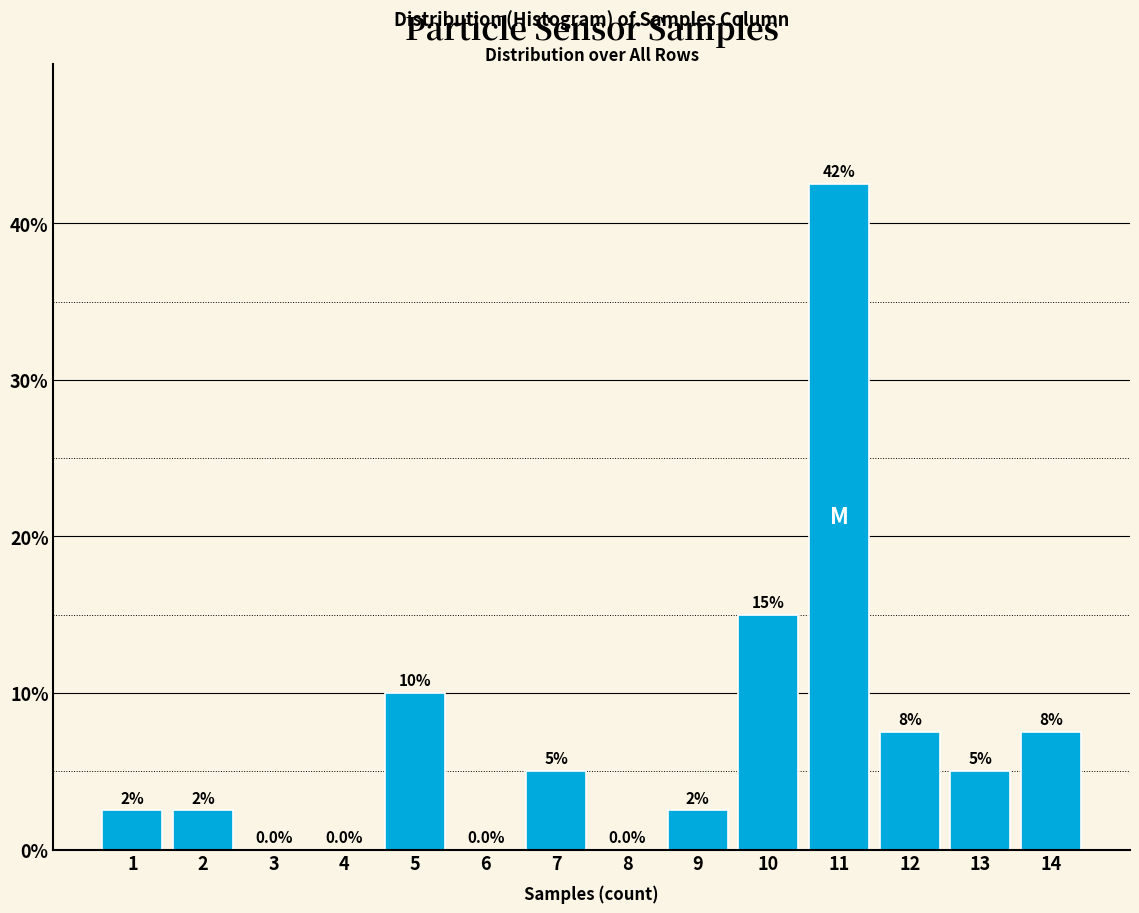

Reading left to right, extract all data points from this chart.

1=2.5	2=2.5	3=0.0	4=0.0	5=10.0	6=0.0	7=5.0	8=0.0	9=2.5	10=15.0	11=42.5	12=7.5	13=5.0	14=7.5